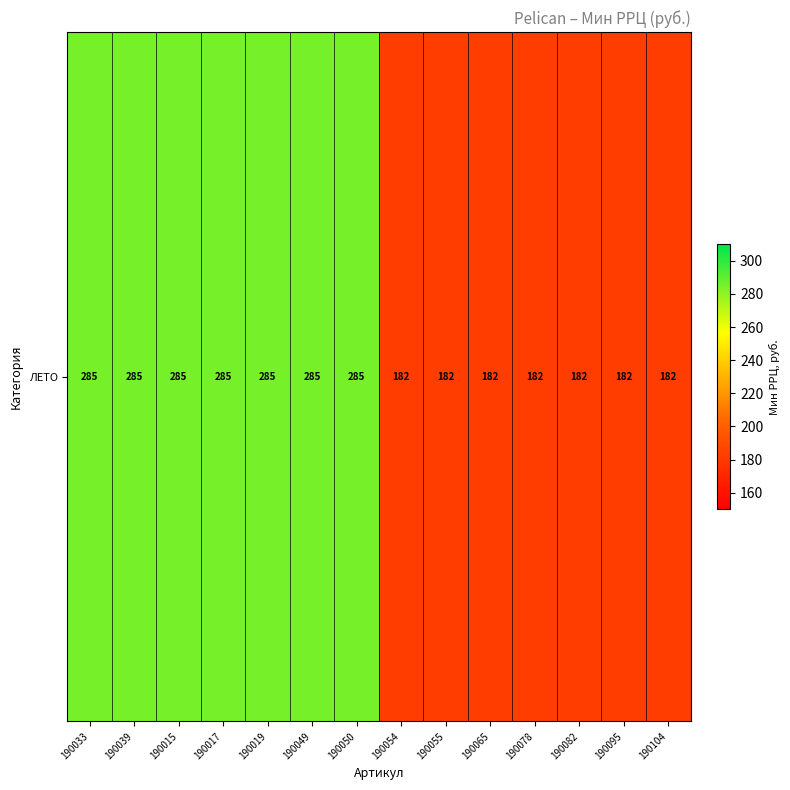

How many categories are shown in the chart?

14